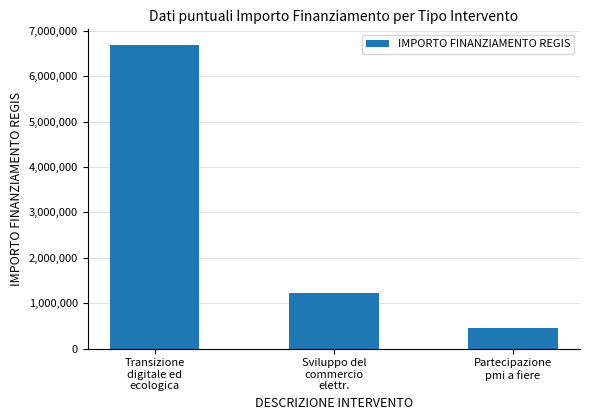

What is the difference between the values at Partecipazione
pmi a fiere and Transizione
digitale ed
ecologica?

6250000